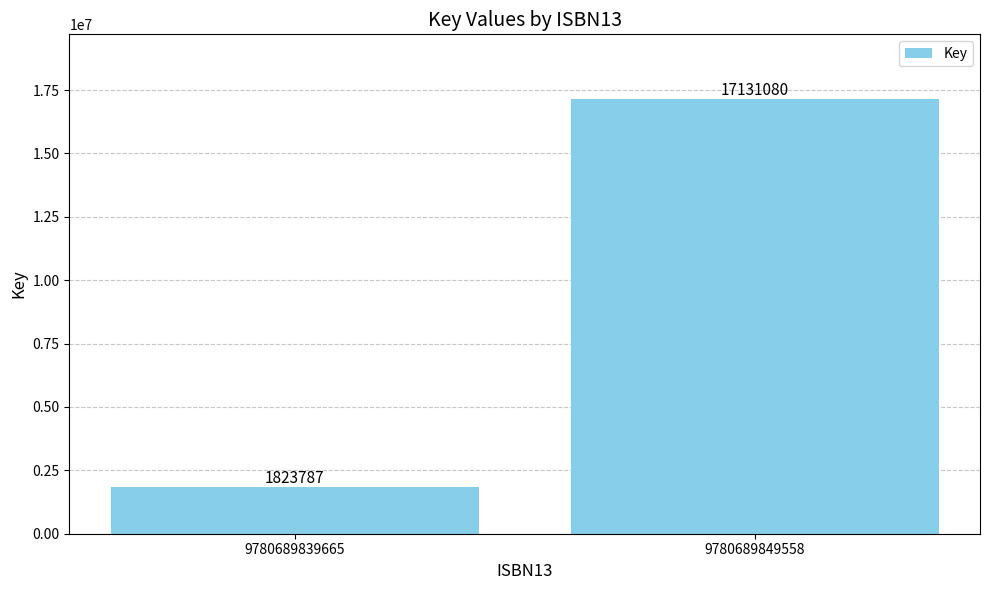

What is the change in value from 9780689839665 to 9780689849558?

+15307293